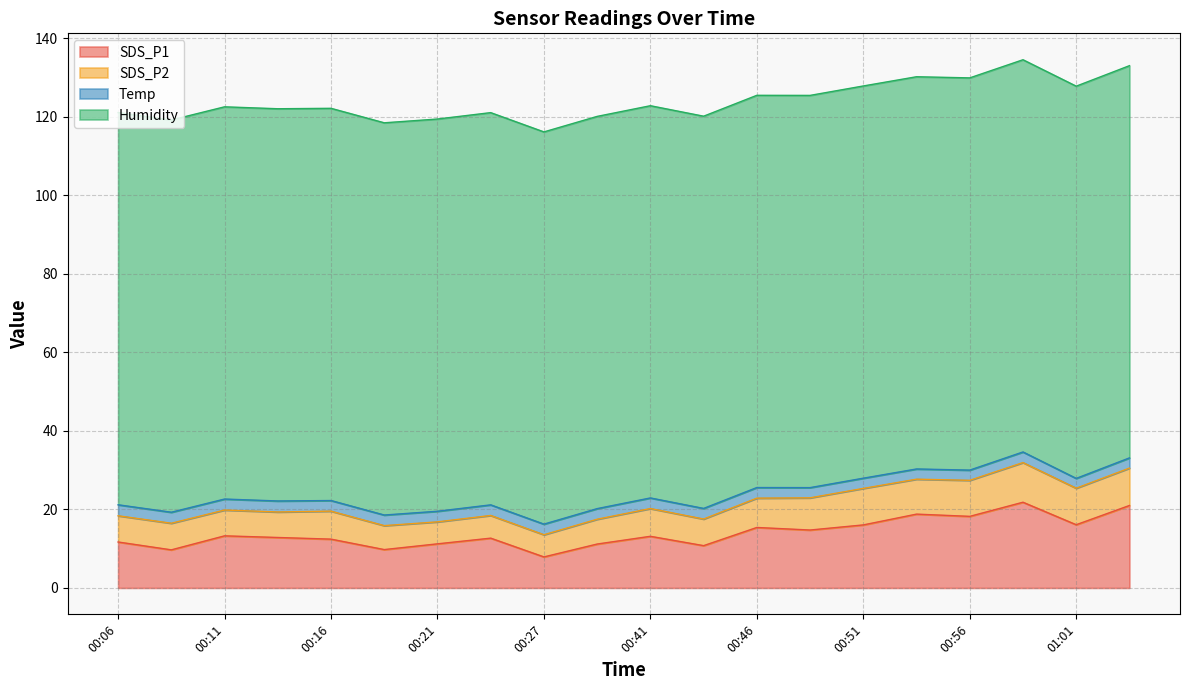

Does the chart have visible grid lines?

Yes